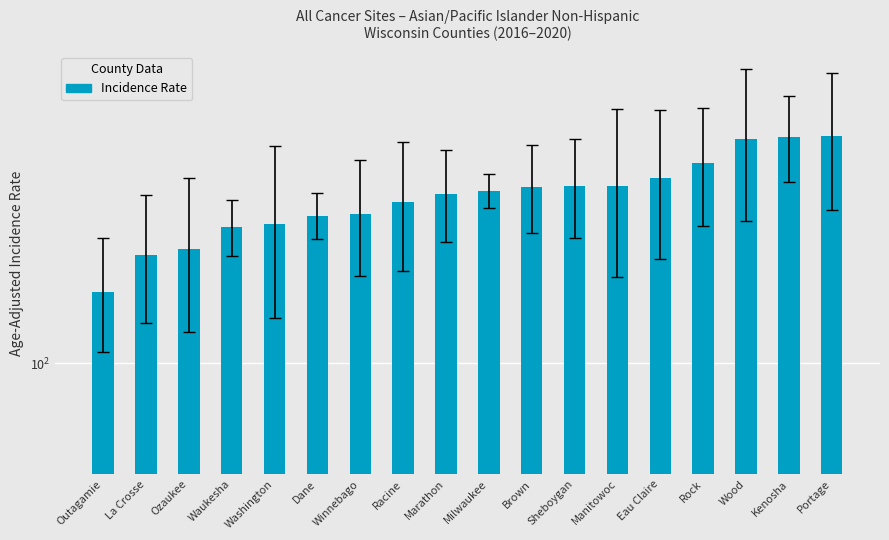

How many data points are less than 293?

9